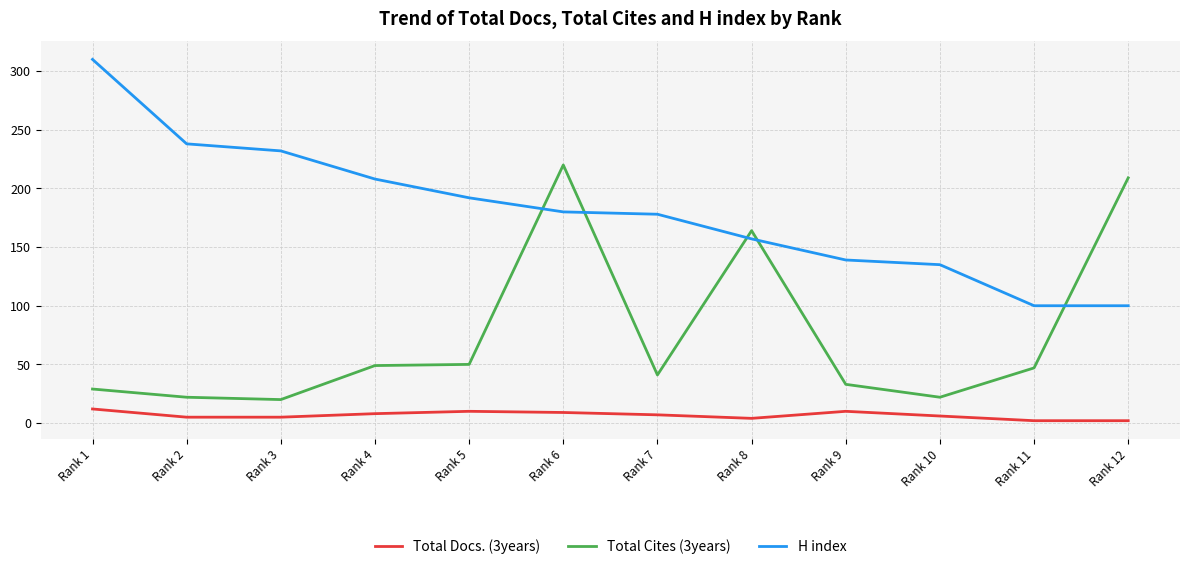

List the series in order of their peak value, highest first.

H index, Total Cites (3years), Total Docs. (3years)